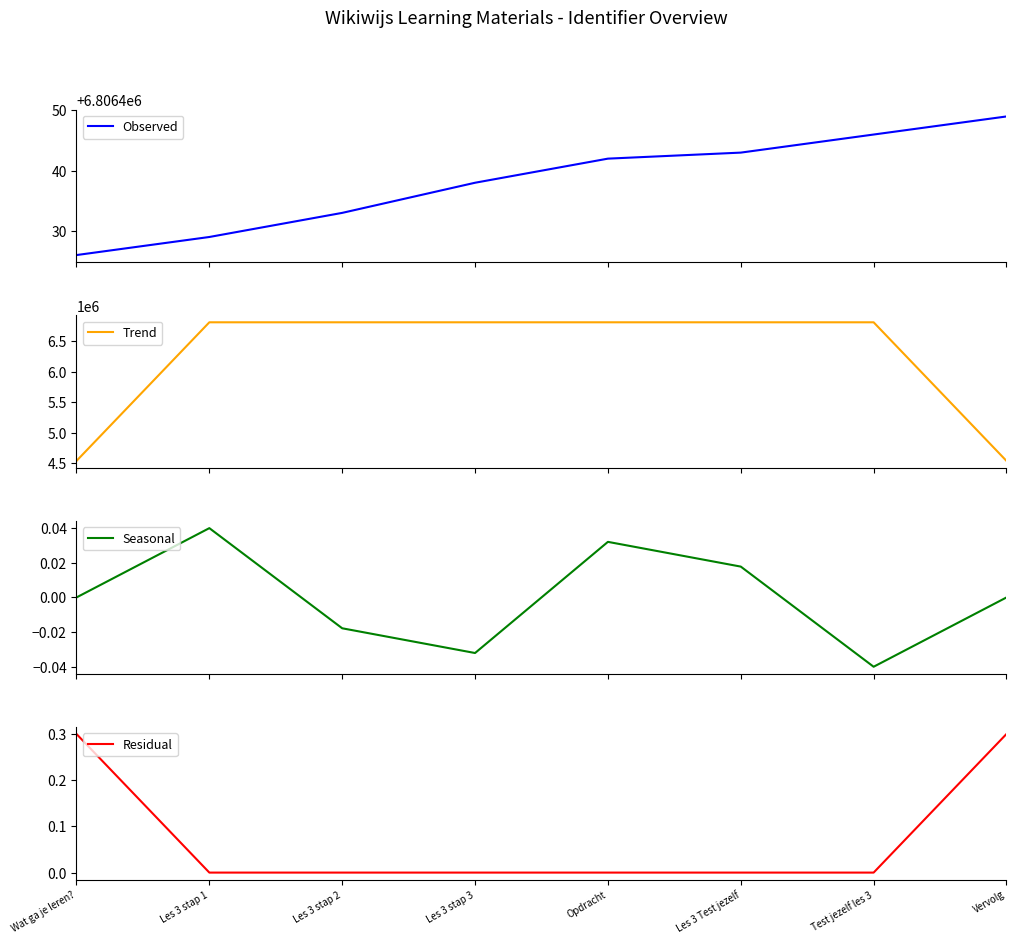

Does the chart have visible grid lines?

No